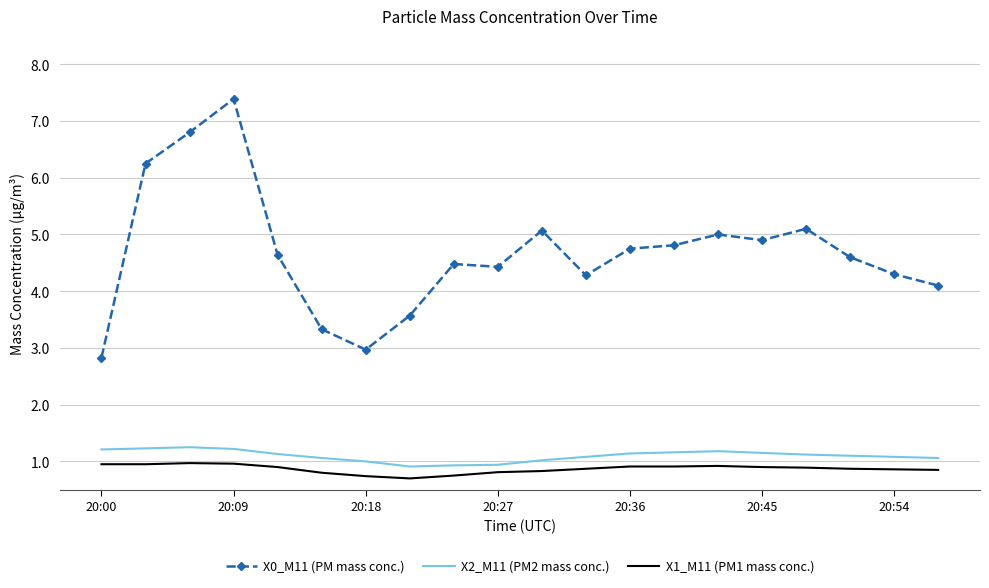

True or false: X1_M11 (PM1 mass conc.) and X0_M11 (PM mass conc.) cross at least once.

False